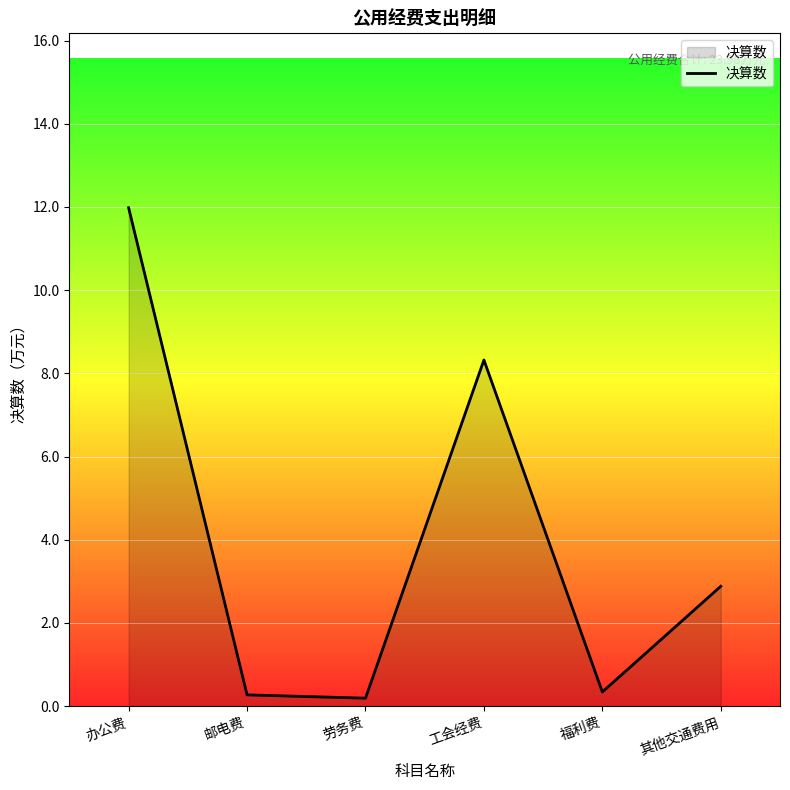

What position from the left is 办公费?

1